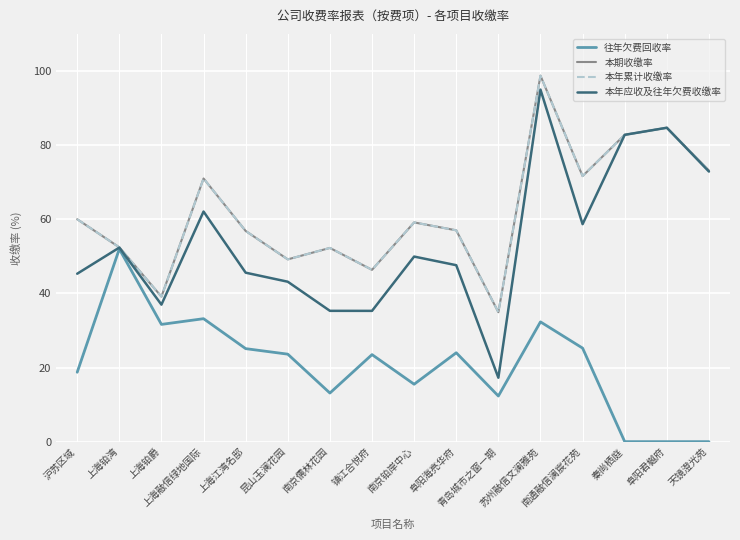

Reading right to left, what are all the values shown in this chart?

往年欠费回收率: 0.0	0.0	0.0	25.2	32.3	12.3	24.0	15.5	23.5	13.1	23.6	25.1	33.2	31.6	52.0	18.7
本期收缴率: 73.1	84.7	82.8	71.6	98.7	34.9	57.0	59.1	46.4	52.3	49.2	56.8	71.0	39.1	52.4	60.0
本年累计收缴率: 73.1	84.7	82.8	71.6	98.7	34.9	57.0	59.1	46.4	52.3	49.2	56.8	71.0	39.1	52.4	60.0
本年应收及往年欠费收缴率: 72.9	84.7	82.8	58.7	95.0	17.2	47.6	49.9	35.3	35.3	43.1	45.6	62.1	37.0	52.4	45.3